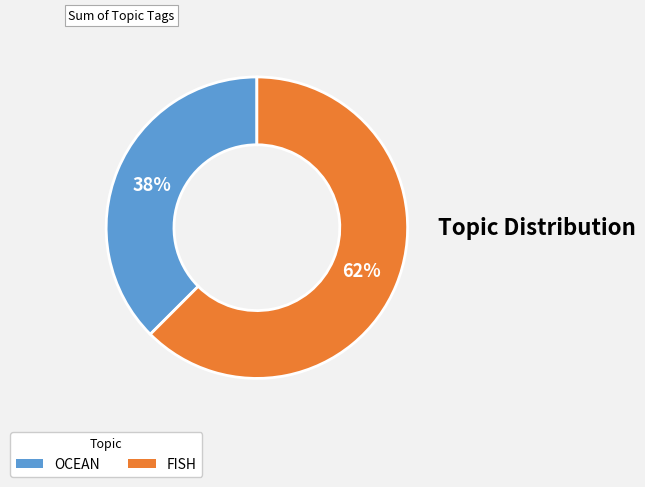

To the nearest percent, what is the average slice percentage?

50%